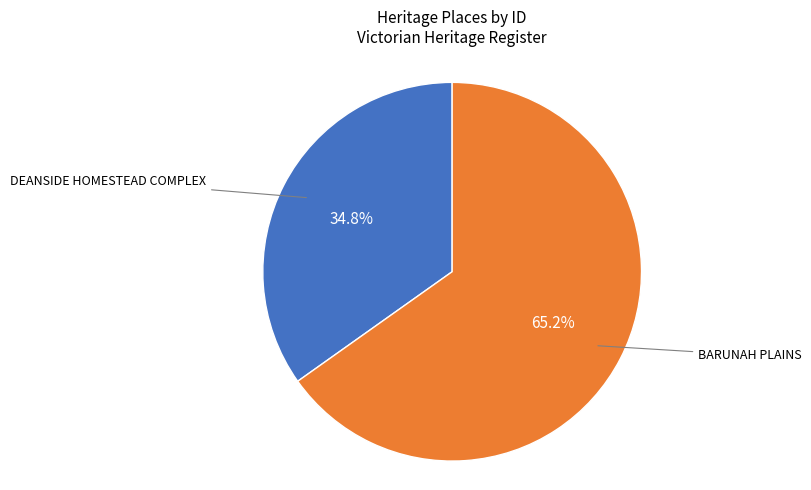

What percentage is the DEANSIDE HOMESTEAD COMPLEX slice, to the nearest percent?

35%